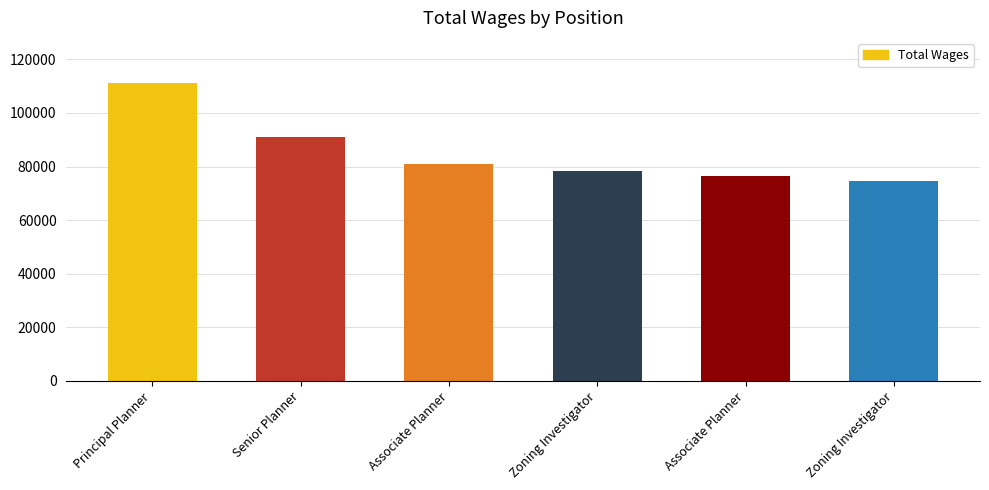

Read the value at Senior Planner, to the nearest 50.

90950